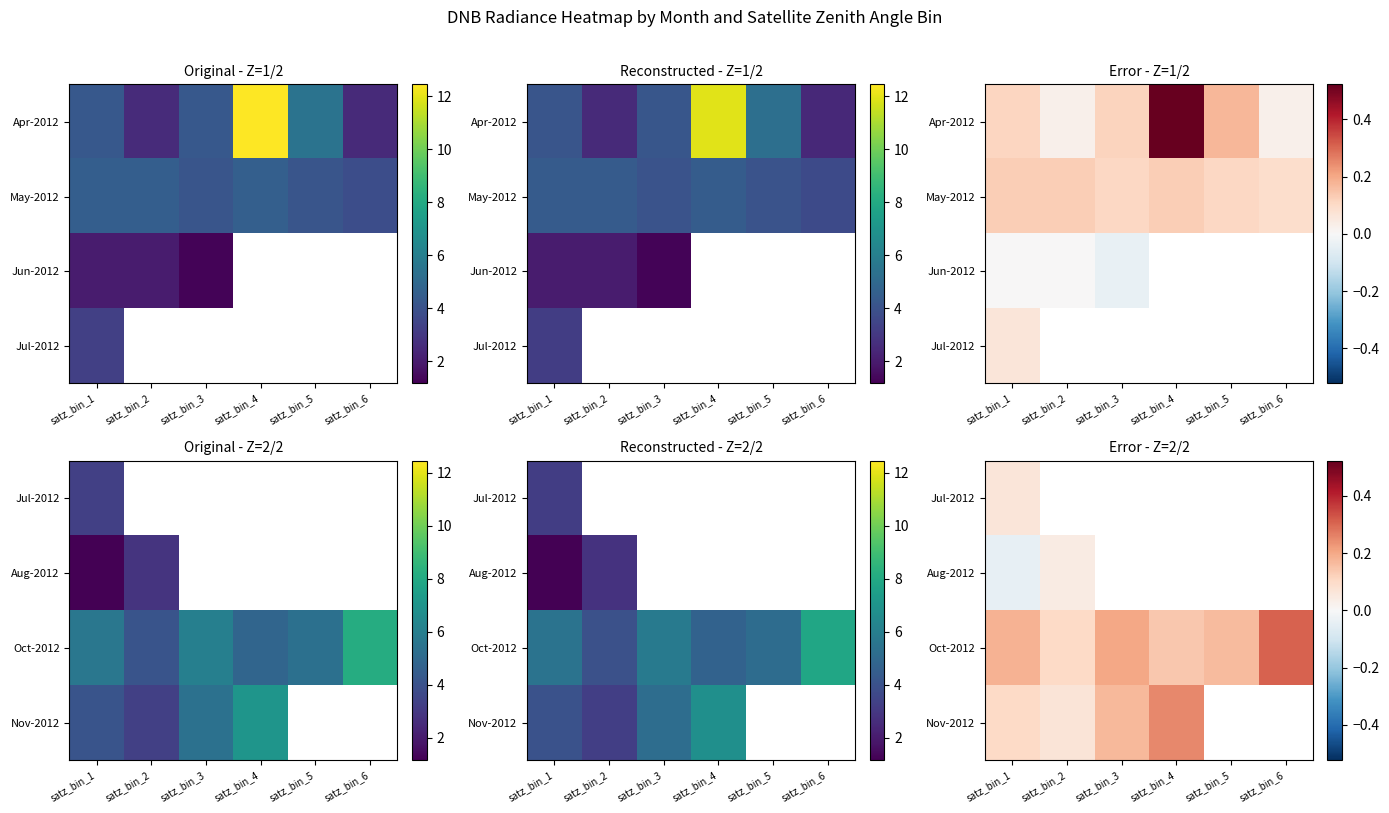

Is the value of Aug-2012 at satz_bin_5 greater than the value of Jul-2012 at satz_bin_2?

No